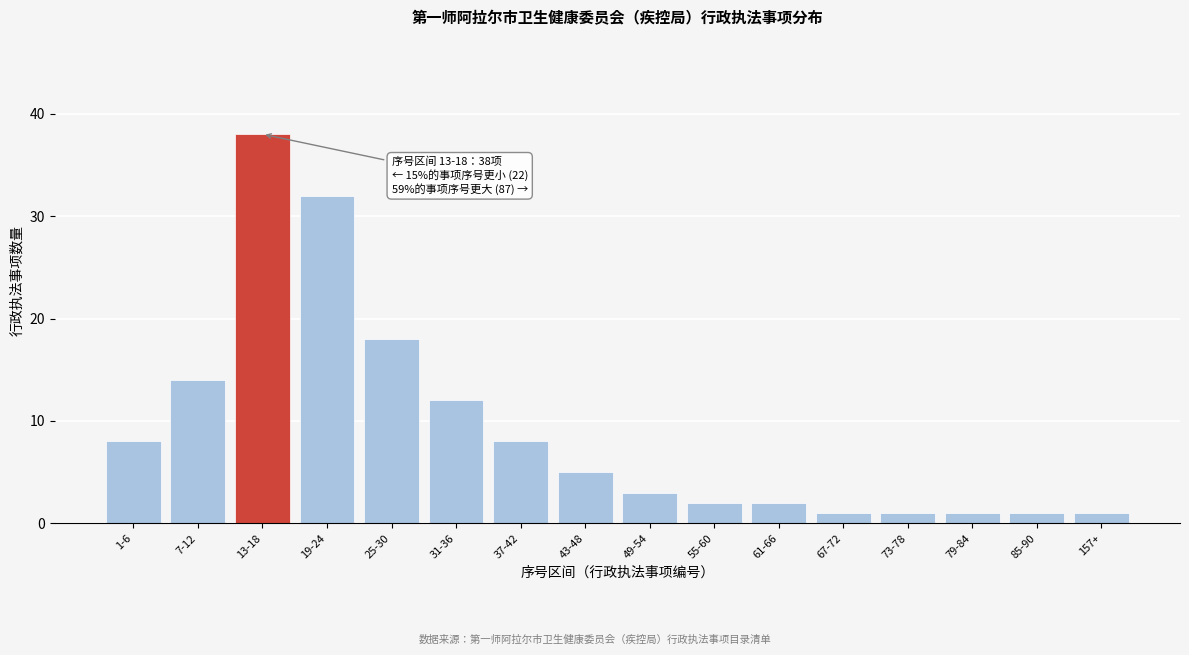

Reading left to right, transcribe all the data shown in this chart.

1-6=8	7-12=14	13-18=38	19-24=32	25-30=18	31-36=12	37-42=8	43-48=5	49-54=3	55-60=2	61-66=2	67-72=1	73-78=1	79-84=1	85-90=1	157+=1